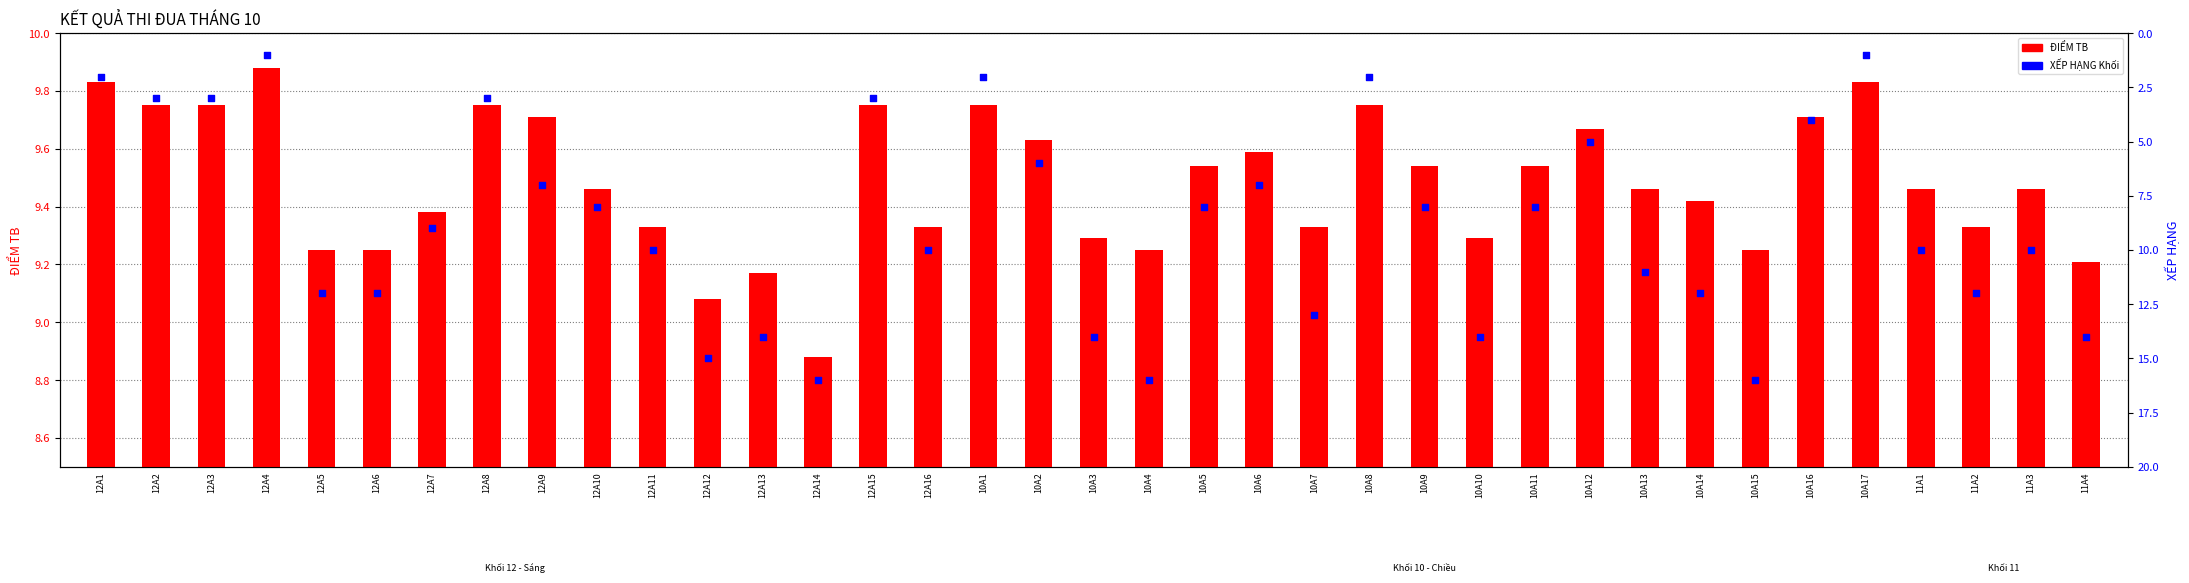

Which series contains the lowest Y value?

XẾP HẠNG Khối